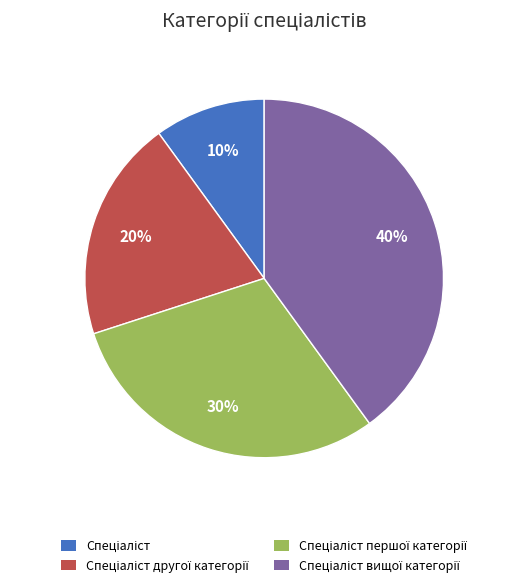

Is there any slice that represents more than half of the pie?

No